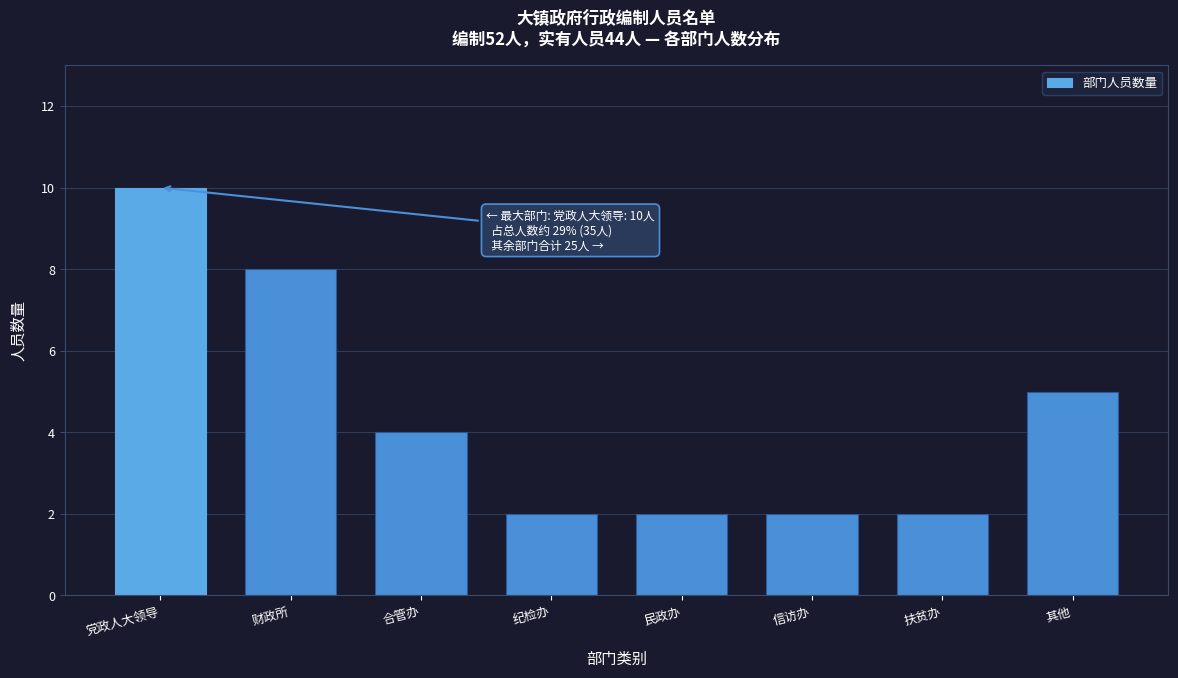

Reading left to right, extract all data points from this chart.

10	8	4	2	2	2	2	5